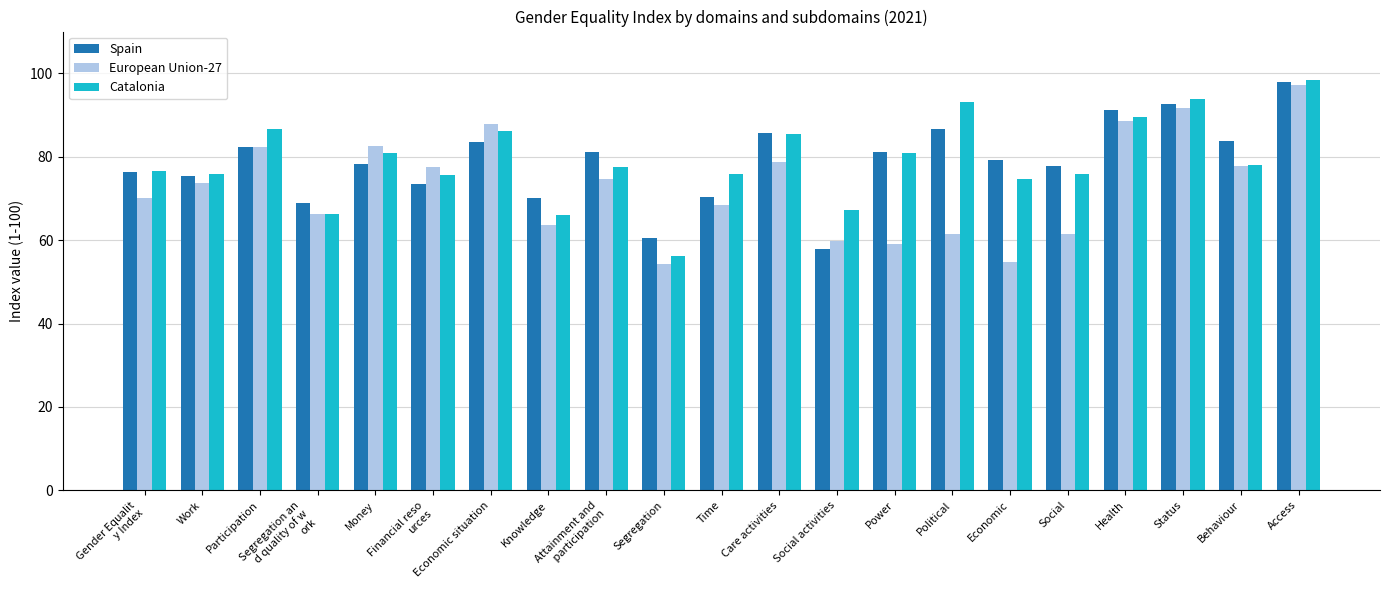

How many bars are there in each group?

3